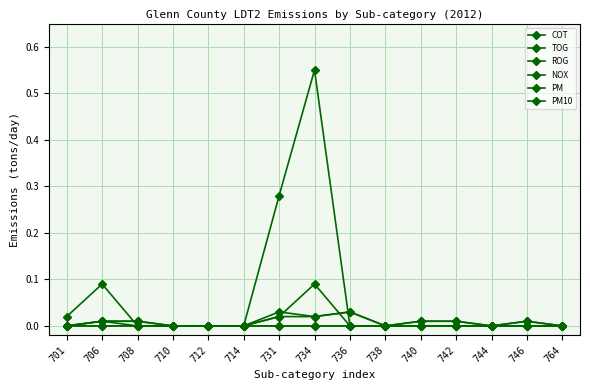

Does the chart have visible grid lines?

Yes